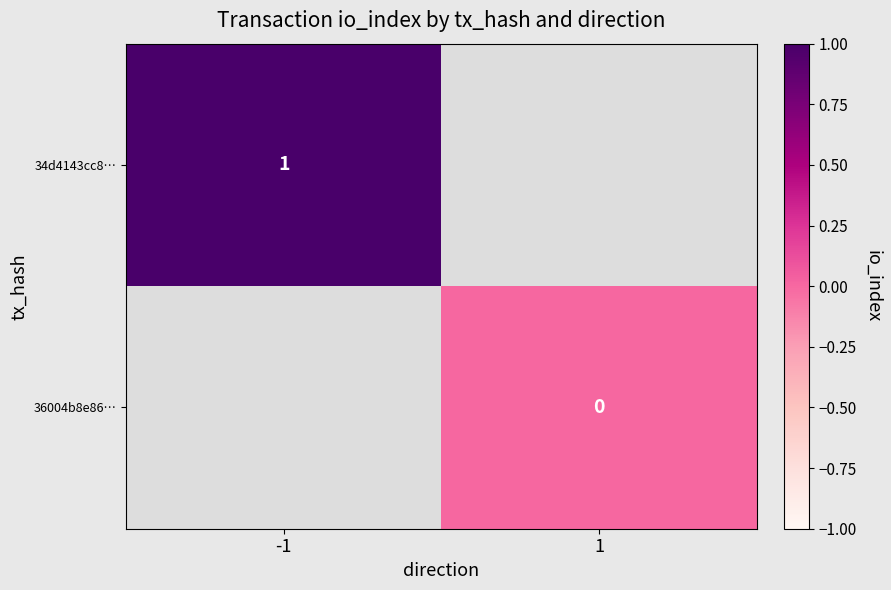

The value of 34d4143cc8… at -1 is 1. True or false?

True